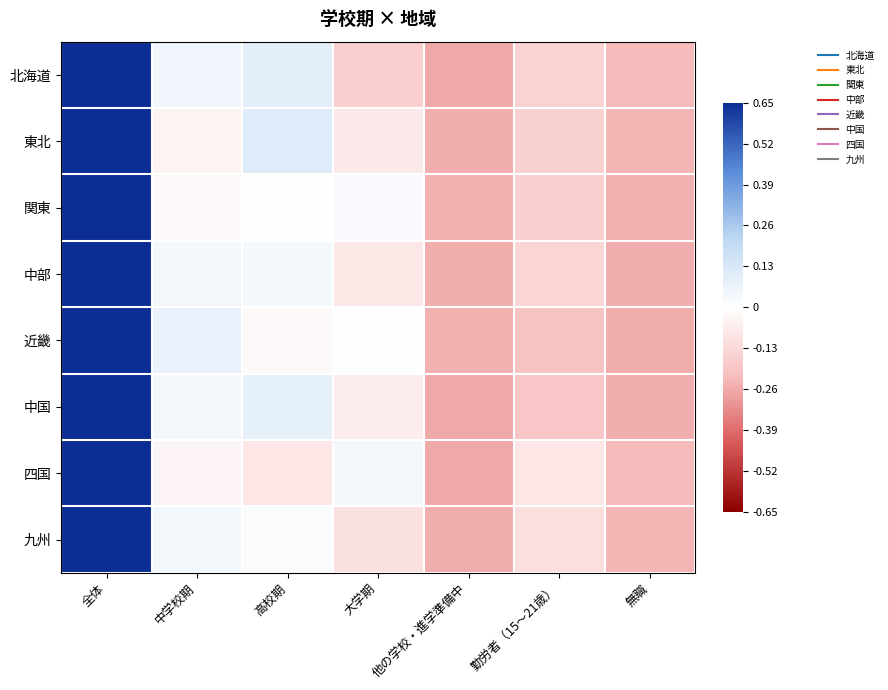

At how many categories does at least one series exceed 0?

4